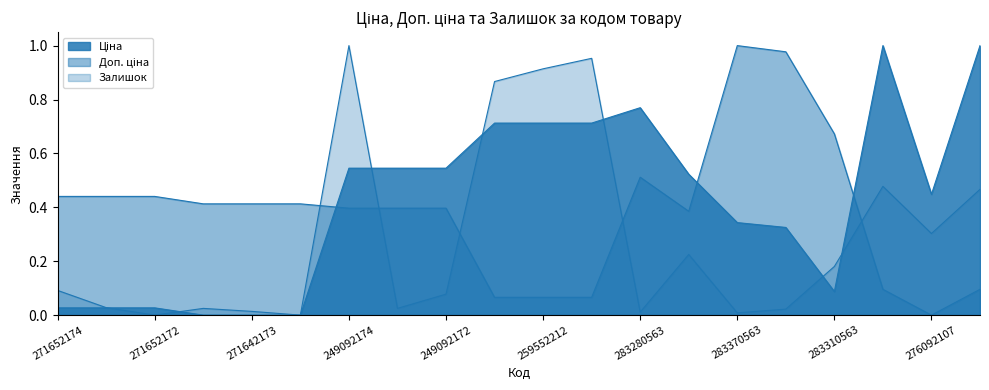

What is the spread (max minus min) of values at 249092174?

0.6